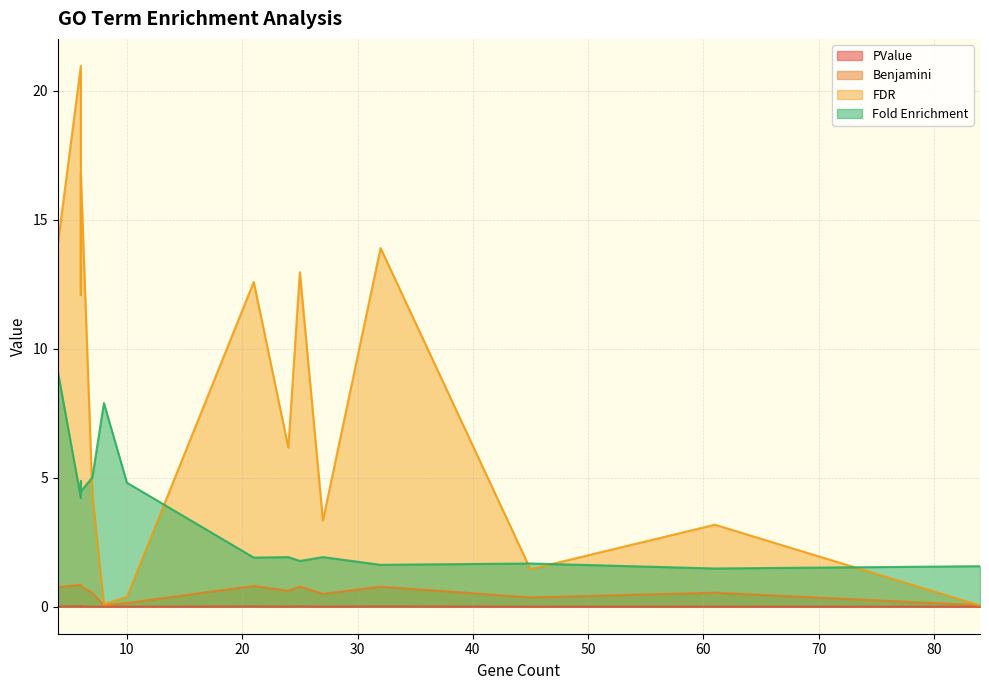

Where is Fold Enrichment nearest to the value 5?

7